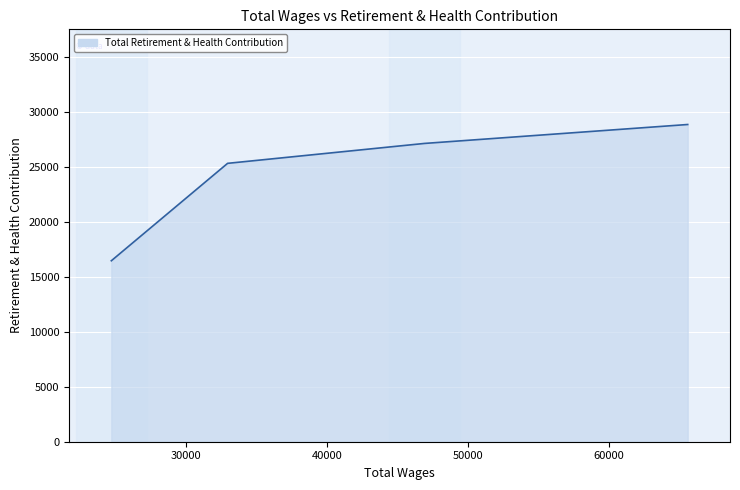

What is the difference between the maximum and minimum values?

12405